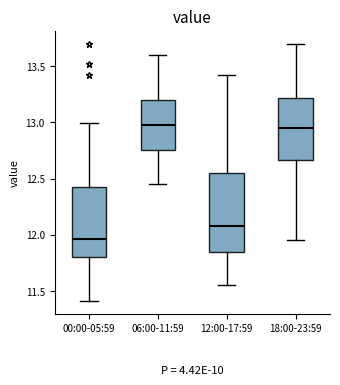

Reading left to right, read every box against the y-axis: the position of its median line, the range the box covers, and the ends of its whiskers. The values are not printed on the chart, so give them approximately, as read against the axis.

00:00-05:59: median 11.95, box 11.80 to 12.45, whiskers 11.40 to 13.00
06:00-11:59: median 13.00, box 12.75 to 13.20, whiskers 12.45 to 13.60
12:00-17:59: median 12.10, box 11.85 to 12.55, whiskers 11.55 to 13.40
18:00-23:59: median 12.95, box 12.65 to 13.20, whiskers 11.95 to 13.70